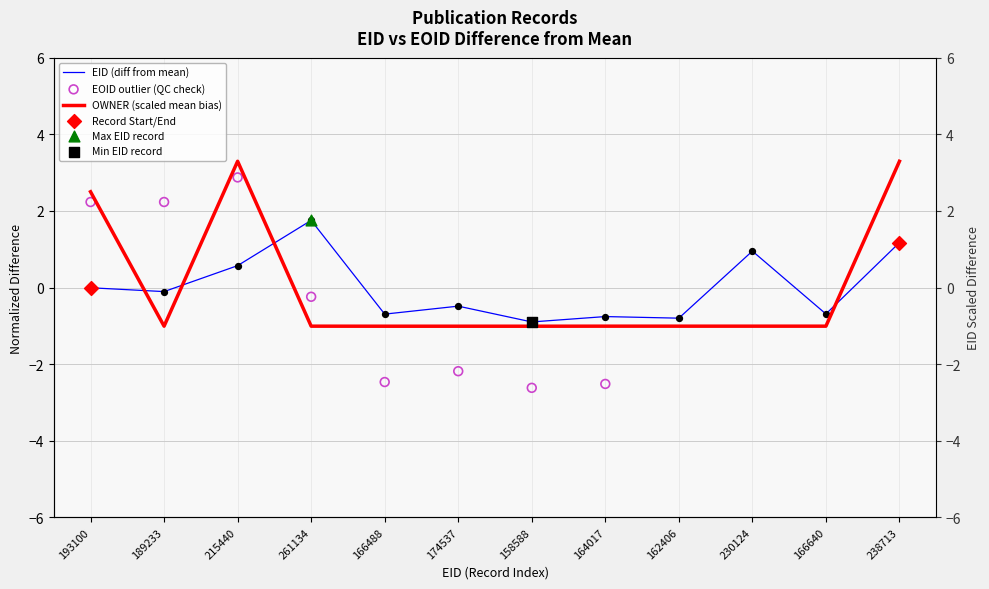

At how many categories does at least one series exceed 0?

5